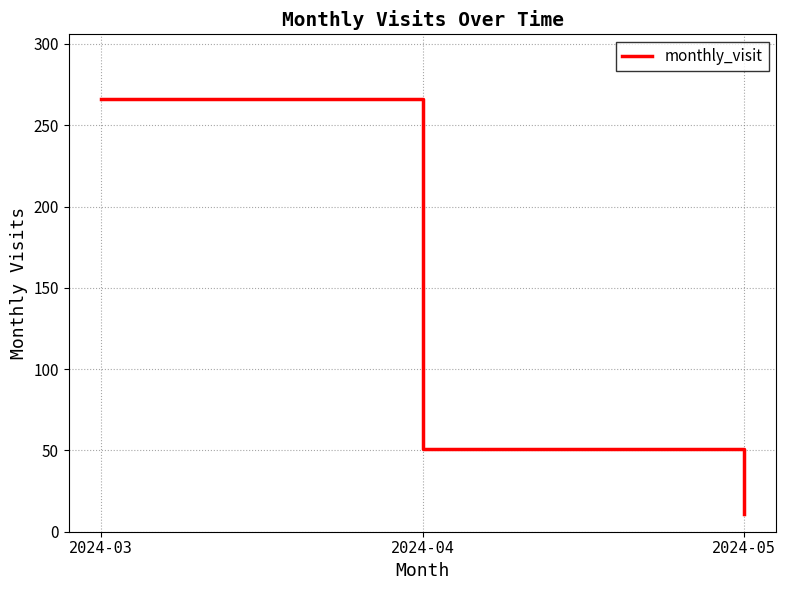

Rank the categories by value from lowest to highest.

2024-05, 2024-04, 2024-03